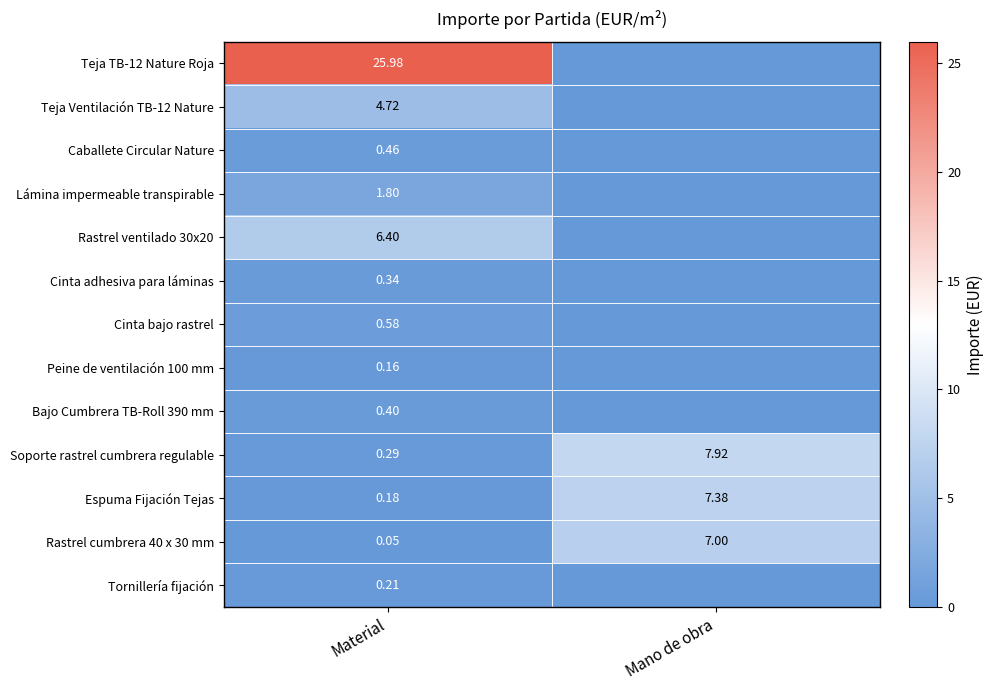

Rank the categories by Soporte rastrel cumbrera regulable value from highest to lowest.

Mano de obra, Material